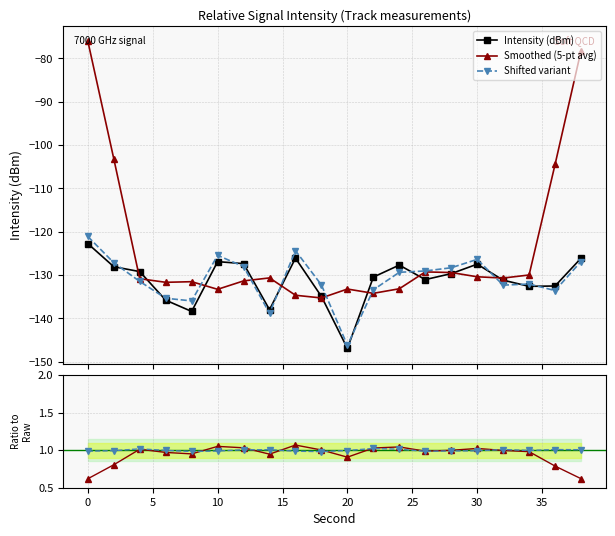

What is the minimum value for Intensity (dBm)?

-146.9